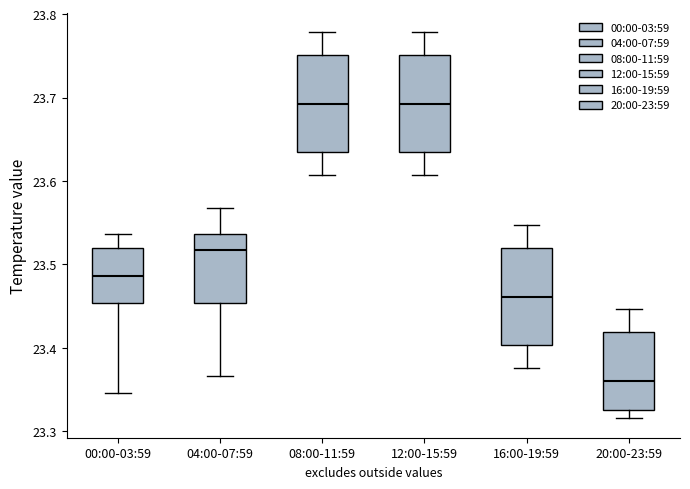

Reading left to right, read every box against the y-axis: the position of its median line, the range the box covers, and the ends of its whiskers. The values are not printed on the chart, so give them approximately, as read against the axis.

00:00-03:59: median 23.49, box 23.45 to 23.52, whiskers 23.35 to 23.54
04:00-07:59: median 23.52, box 23.45 to 23.54, whiskers 23.37 to 23.57
08:00-11:59: median 23.69, box 23.63 to 23.75, whiskers 23.61 to 23.78
12:00-15:59: median 23.69, box 23.63 to 23.75, whiskers 23.61 to 23.78
16:00-19:59: median 23.46, box 23.40 to 23.52, whiskers 23.38 to 23.55
20:00-23:59: median 23.36, box 23.33 to 23.42, whiskers 23.32 to 23.45